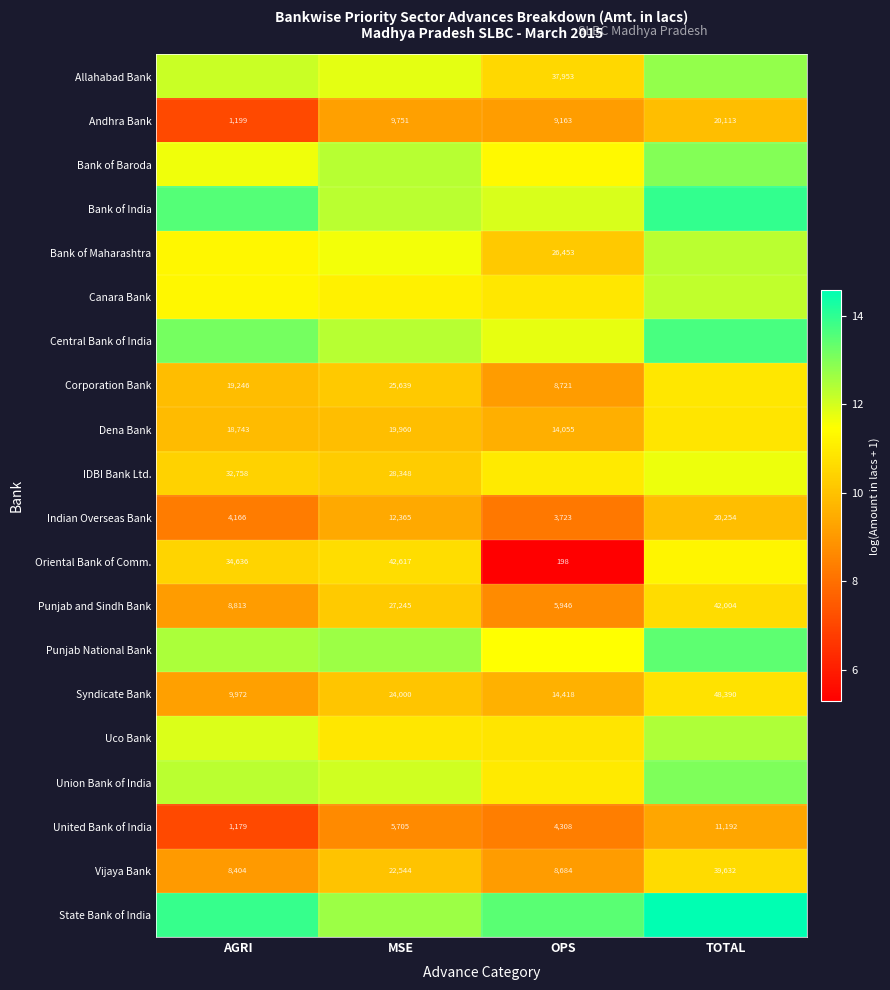

What is the average value of the Oriental Bank of Comm. series?

9.4